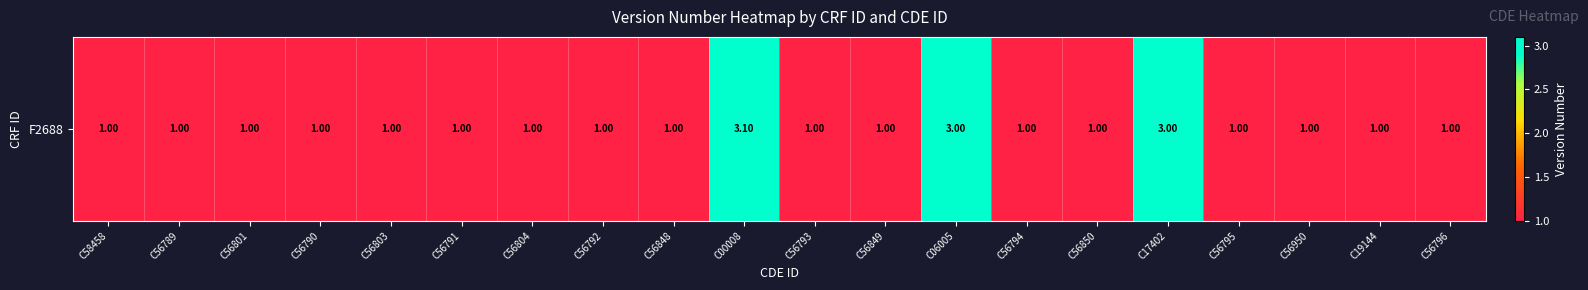

Which has a higher value, C56795 or C56790?

C56795